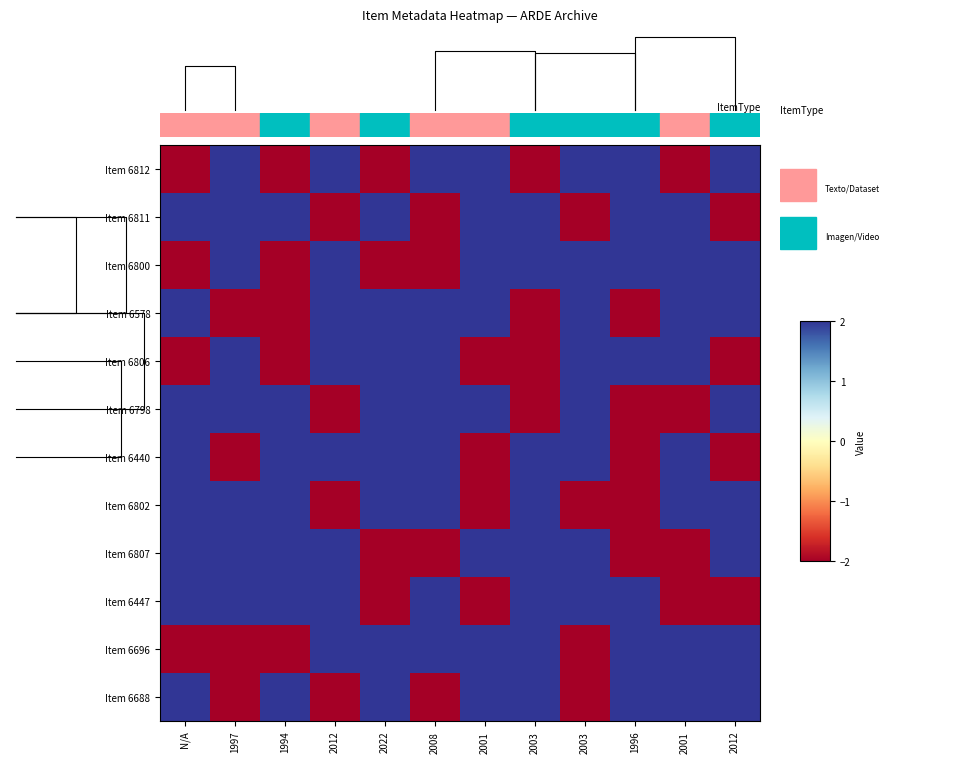

What is the approximate value of Item 6800 at 2012?

2